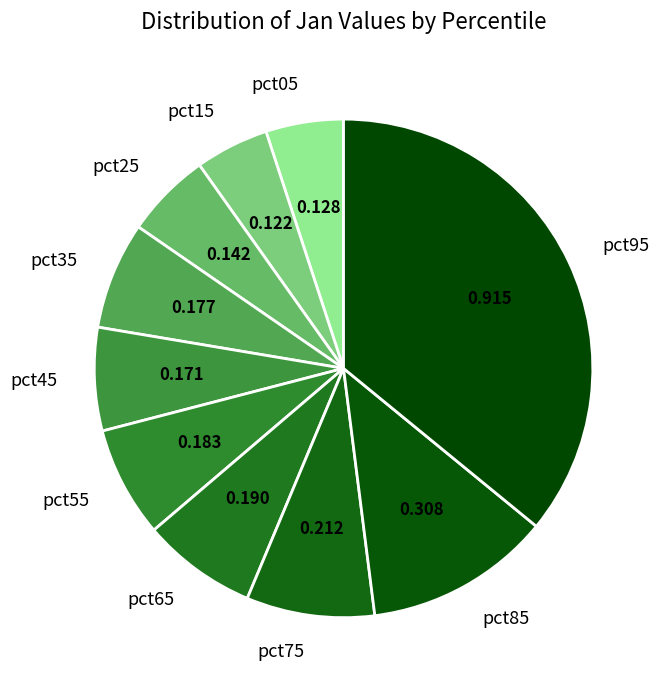

Count the number of slices in the pie.

10